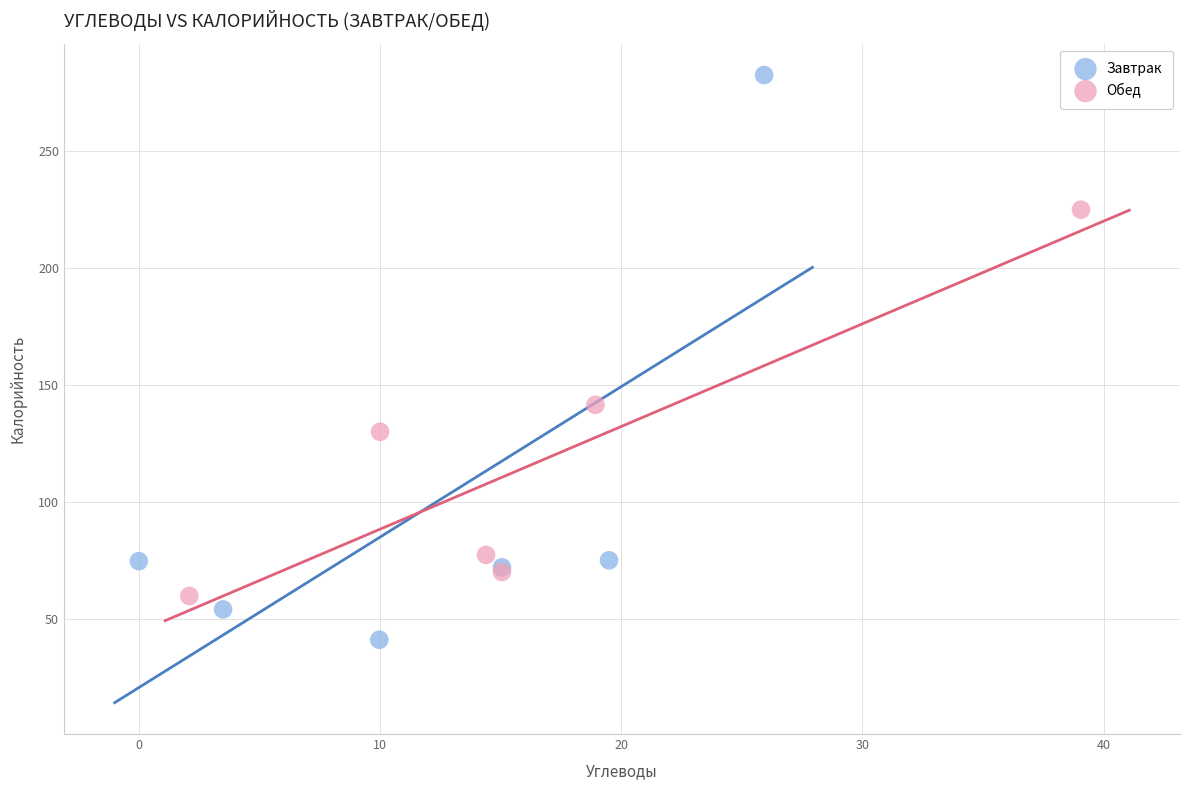

Which series reaches the maximum Y coordinate?

Завтрак